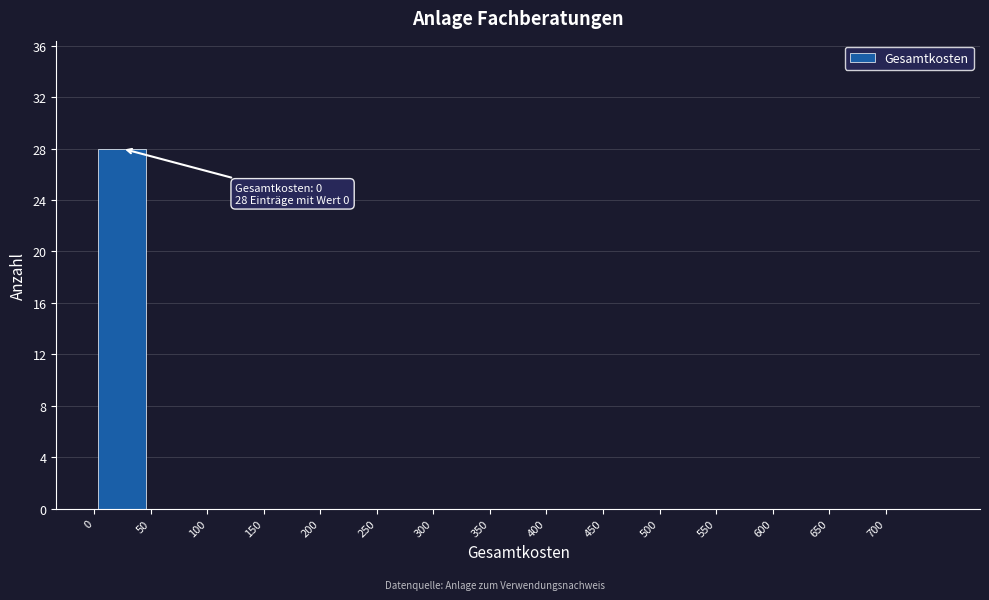

Over which range of the x-axis is the bar tallest?

0 to 50